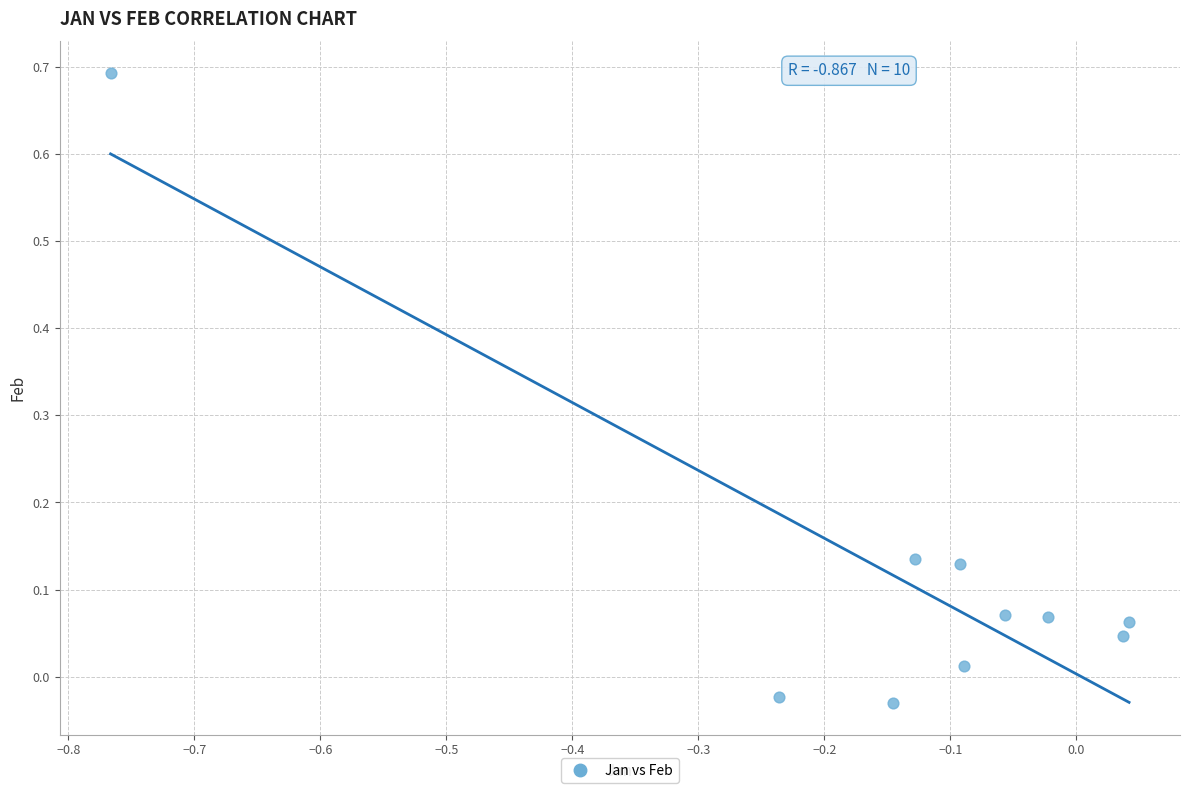

What is the range of Y values (max minus min)?

0.7